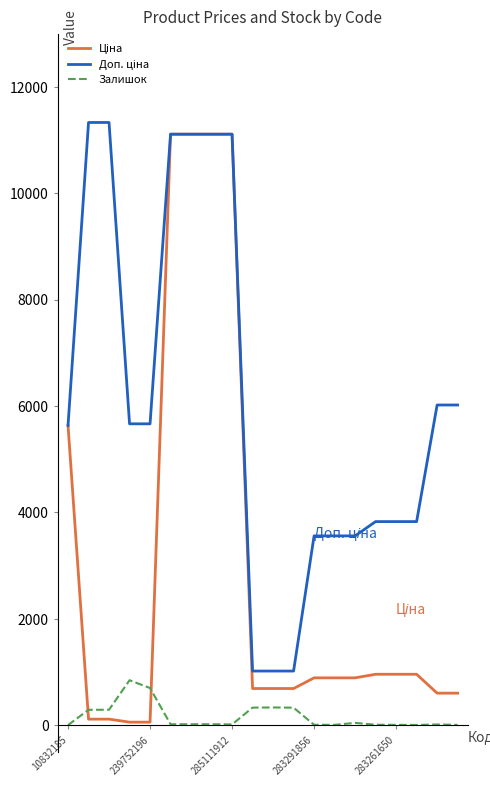

What is the maximum value shown in the chart?

11334.0